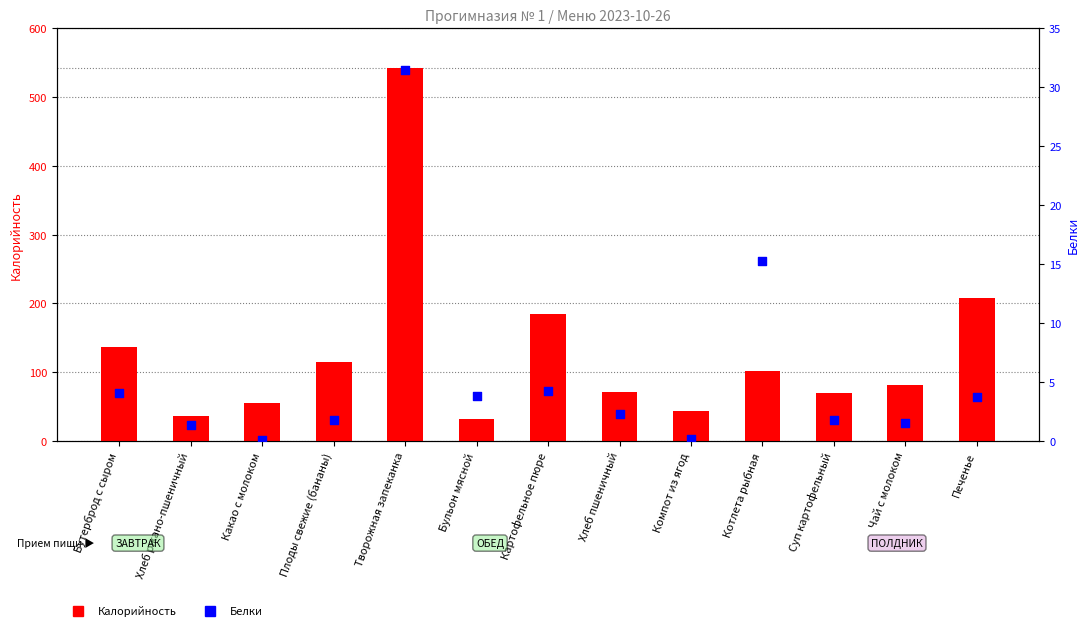

Which series contains the lowest Y value?

Белки